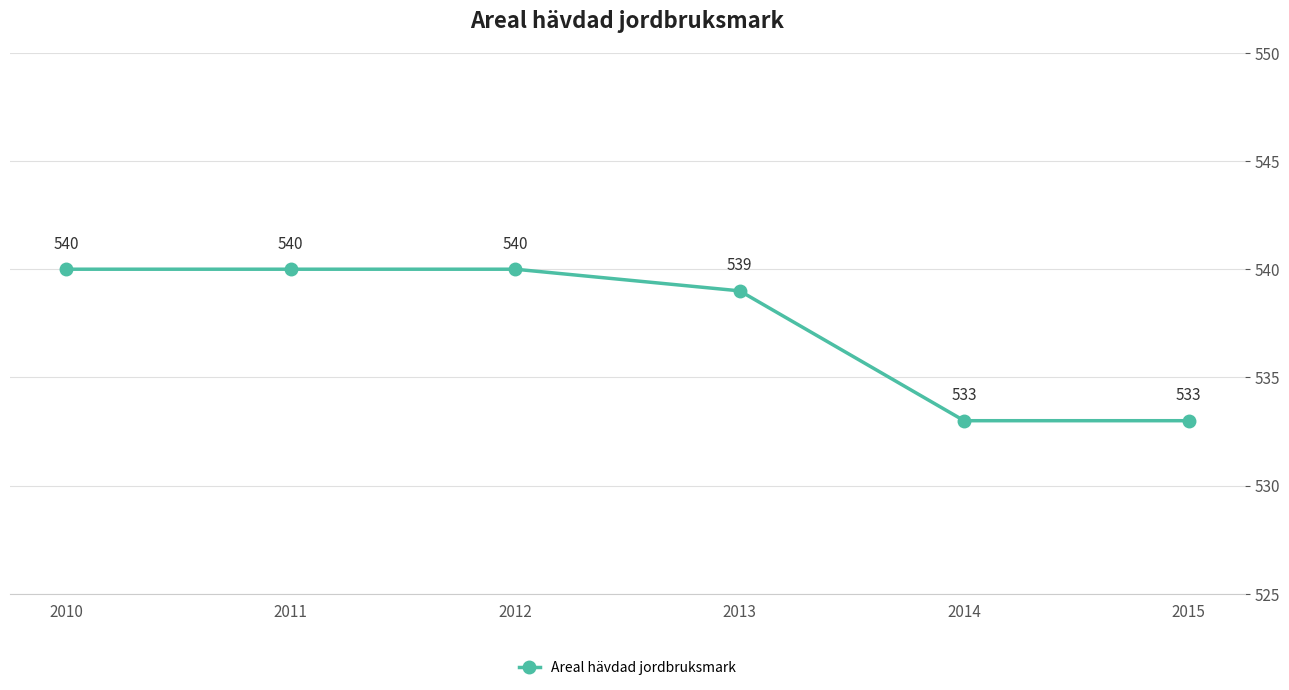

What is the ratio of the value at 2015 to the value at 2013?

1.0